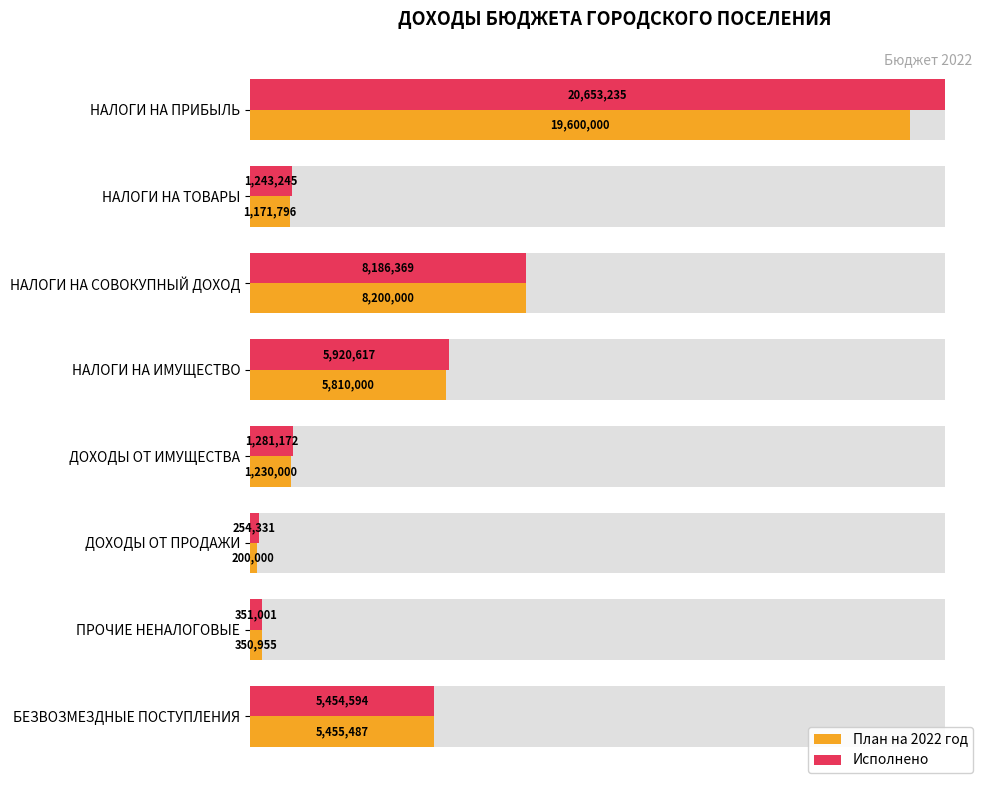

Reading left to right, what are all the values shown in this chart?

План на 2022 год: 19600000.0	1171796.0	8200000.0	5810000.0	1230000.0	200000.0	350955.3	5455487.5
Исполнено: 20653234.6	1243244.5	8186369.3	5920617.2	1281171.9	254331.3	351001.1	5454594.4